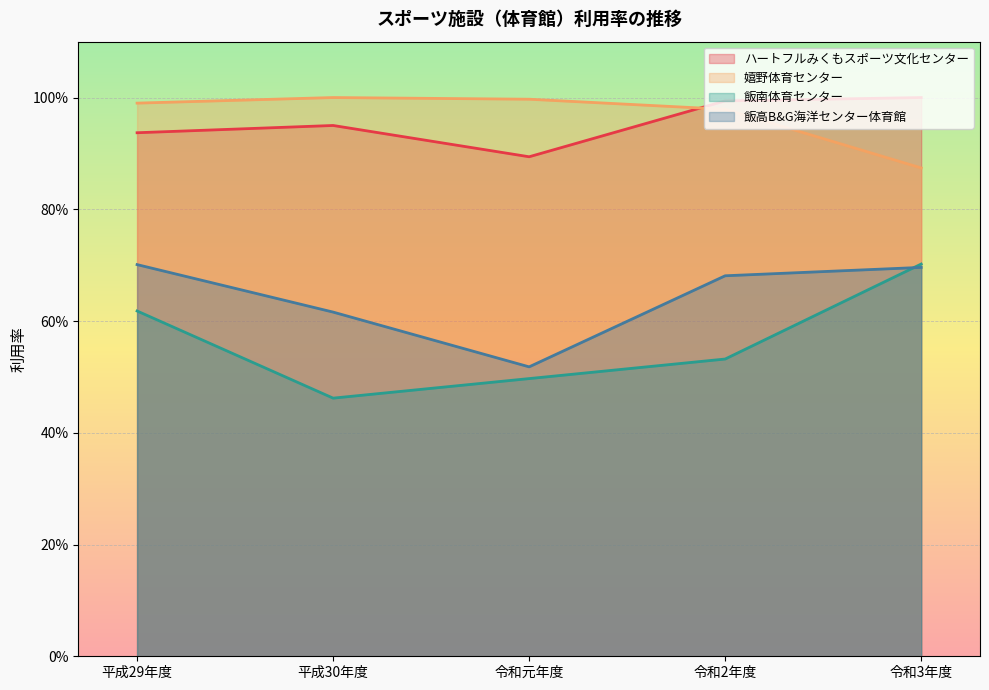

Between 平成29年度 and 平成30年度, which is larger?

平成30年度